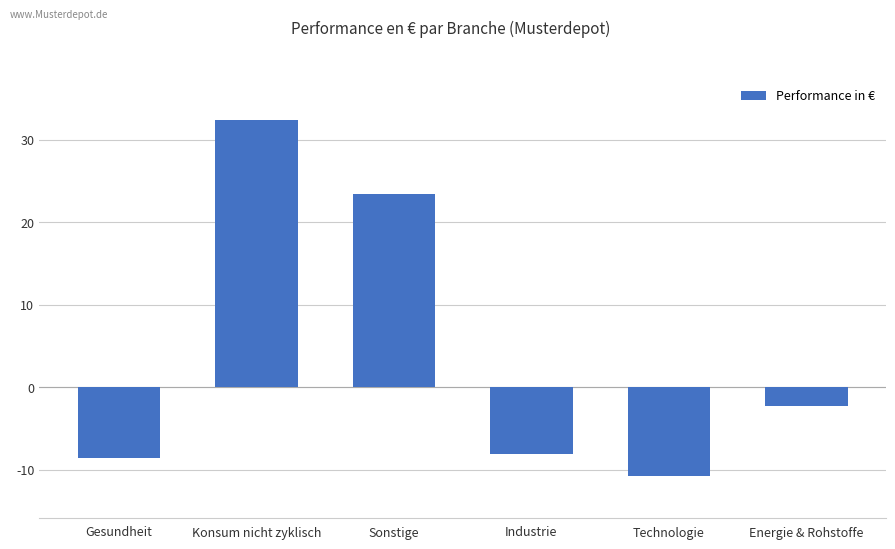

What is the label of the 6th bar from the right?

Gesundheit